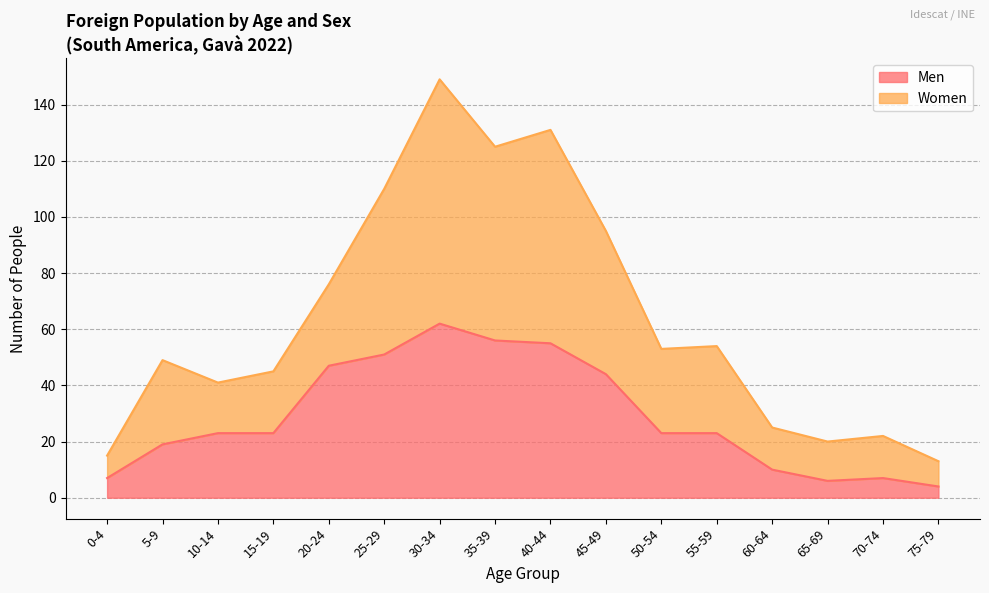

Is it true that Women equals 6 at 75-79?

False